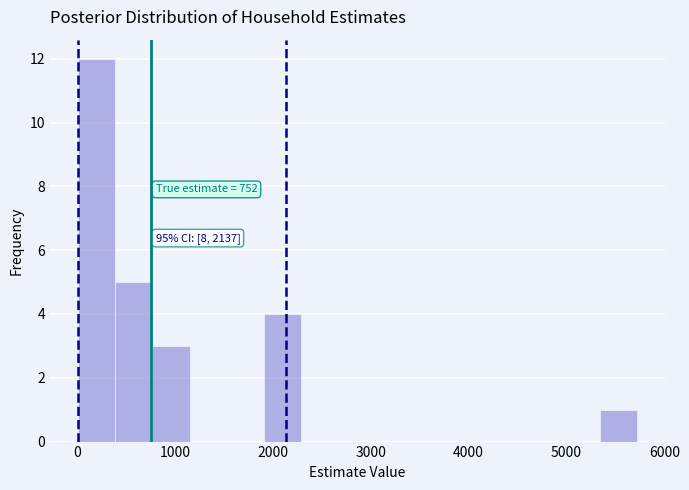

Read against the x-axis, roughly where is the centre of the tallest bar?

200